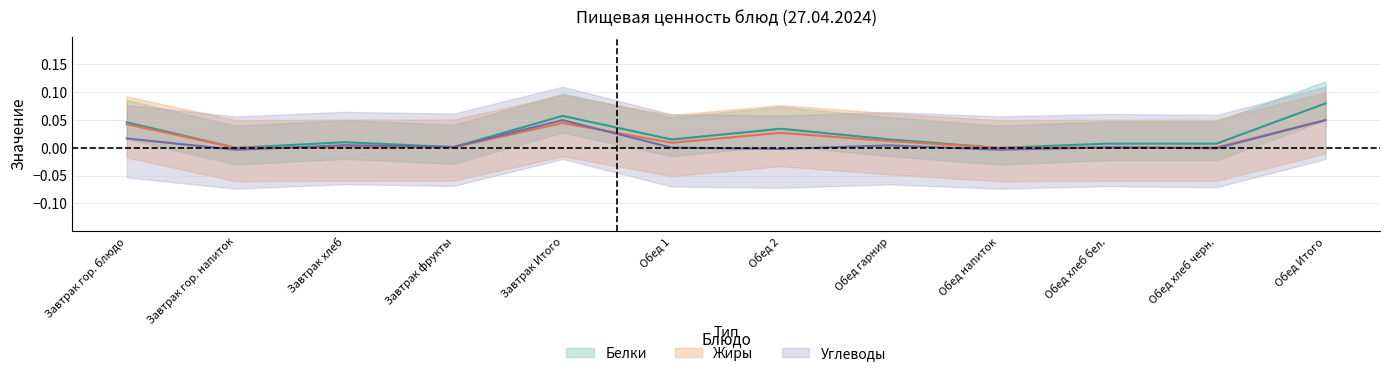

What is the difference between the second highest and second lowest values in the Белки series?

0.1